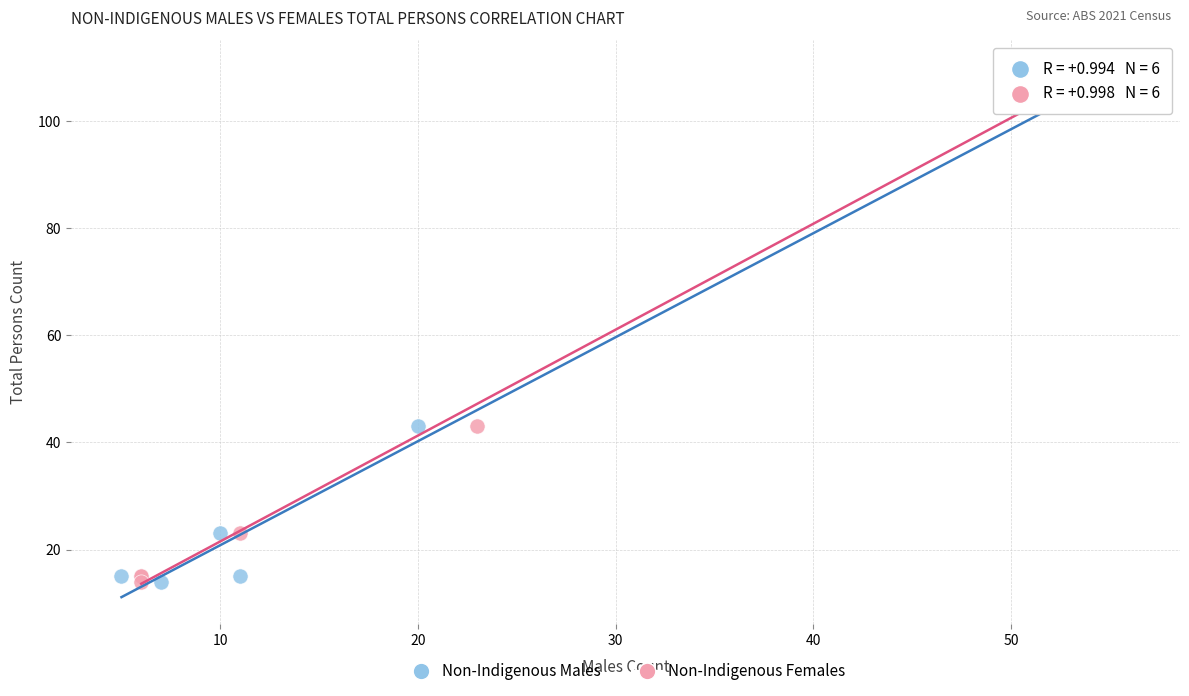

What are all the series names shown in the legend?

Non-Indigenous Males, Non-Indigenous Females